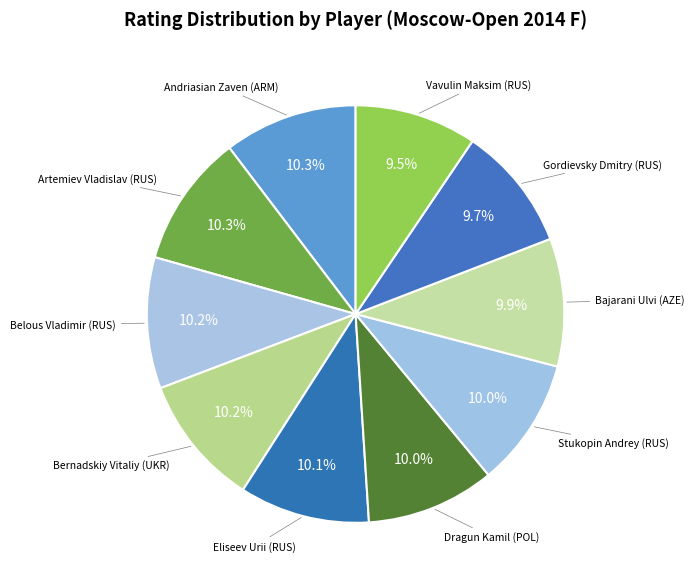

Count the number of slices in the pie.

10